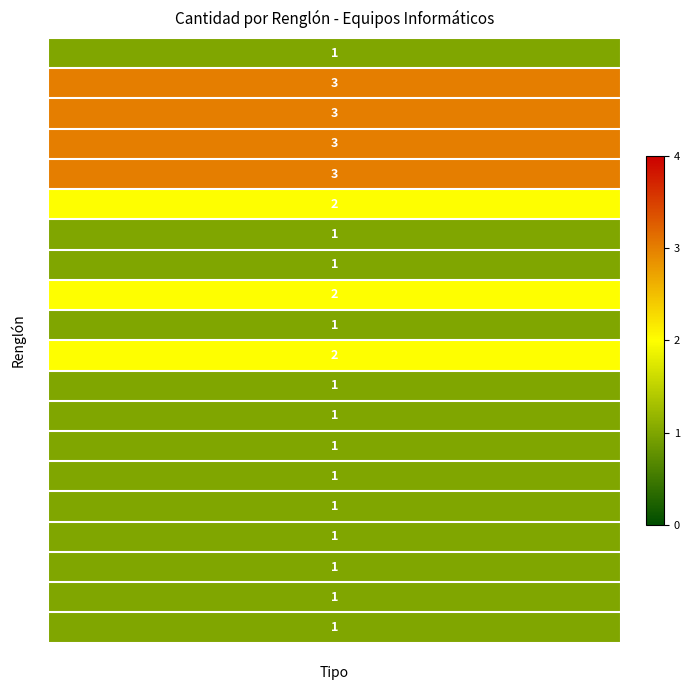

What is the smallest value displayed?

1